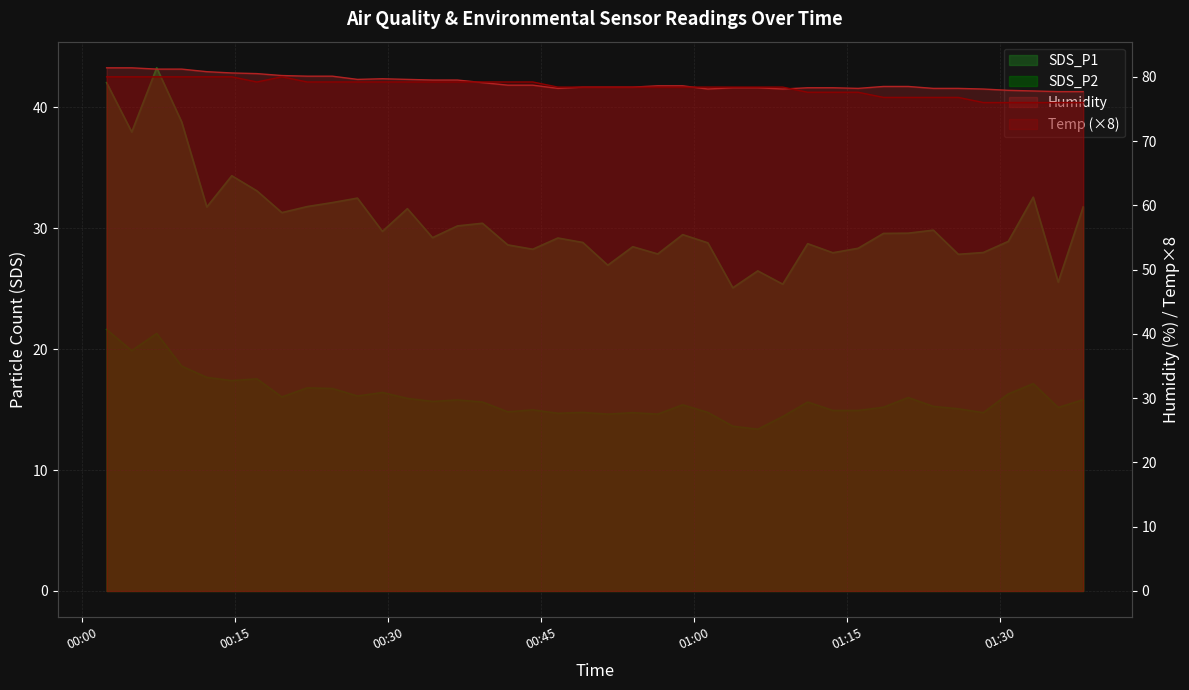

Which series has the largest range (max minus min)?

SDS_P1